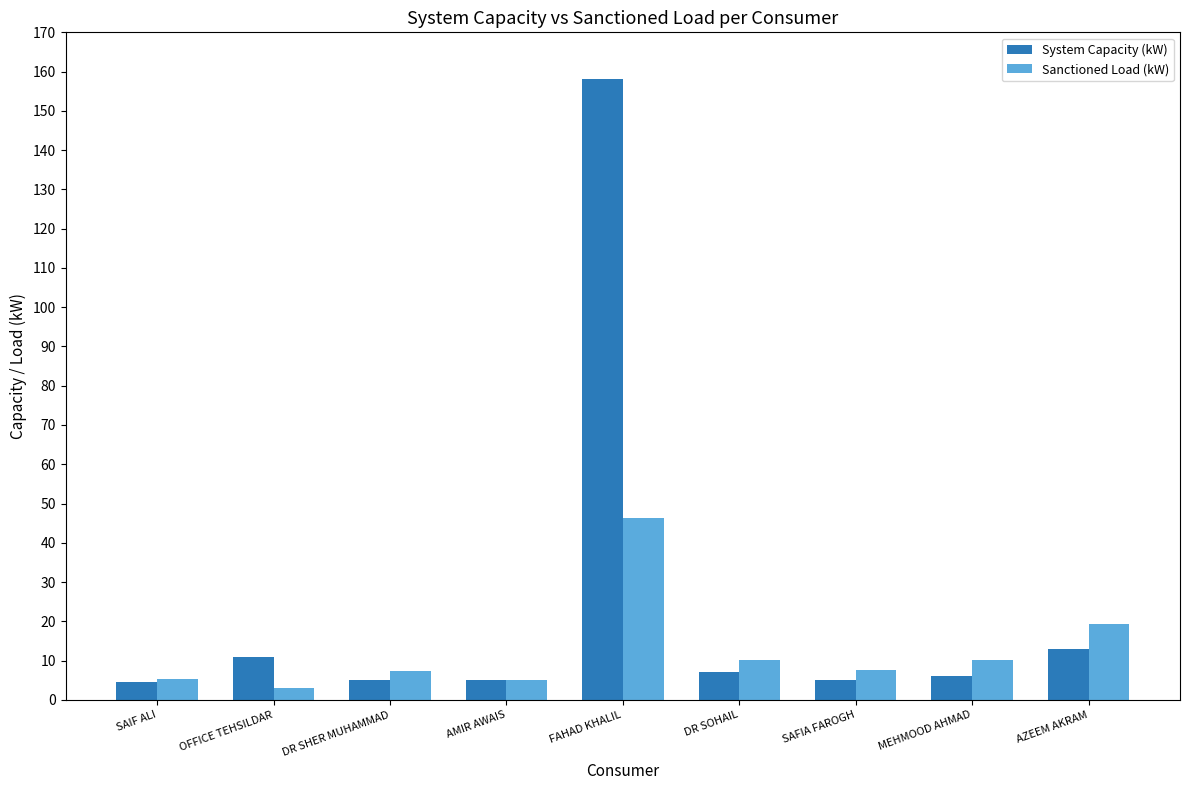

What is the label of the 3rd bar from the right?

SAFIA FAROGH